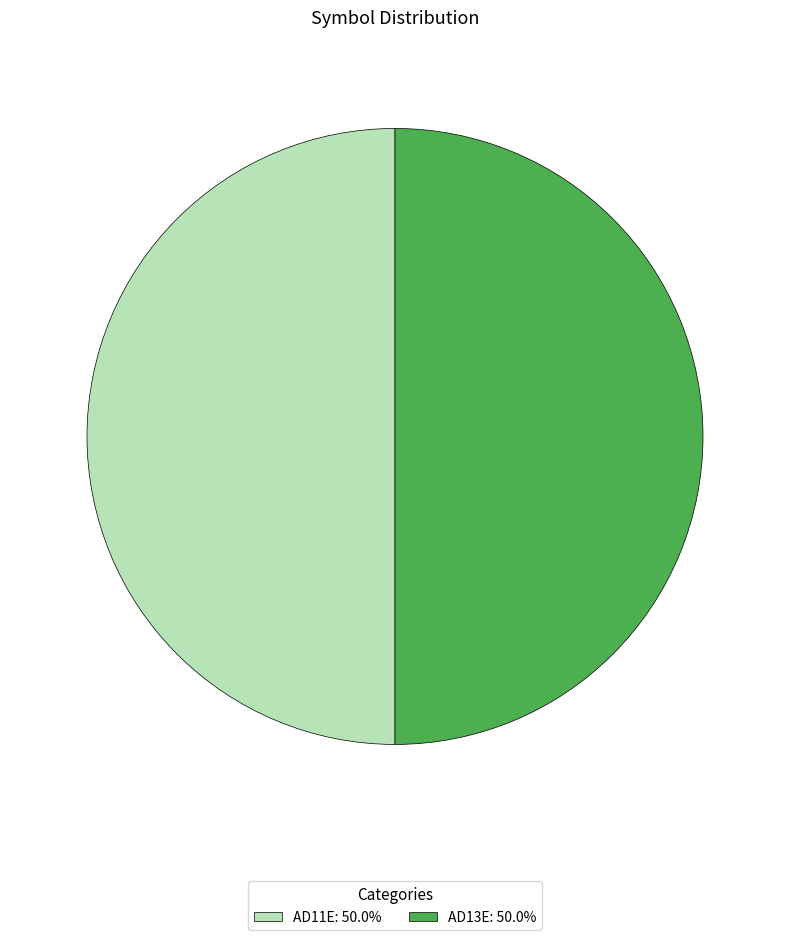

Count the number of slices in the pie.

2